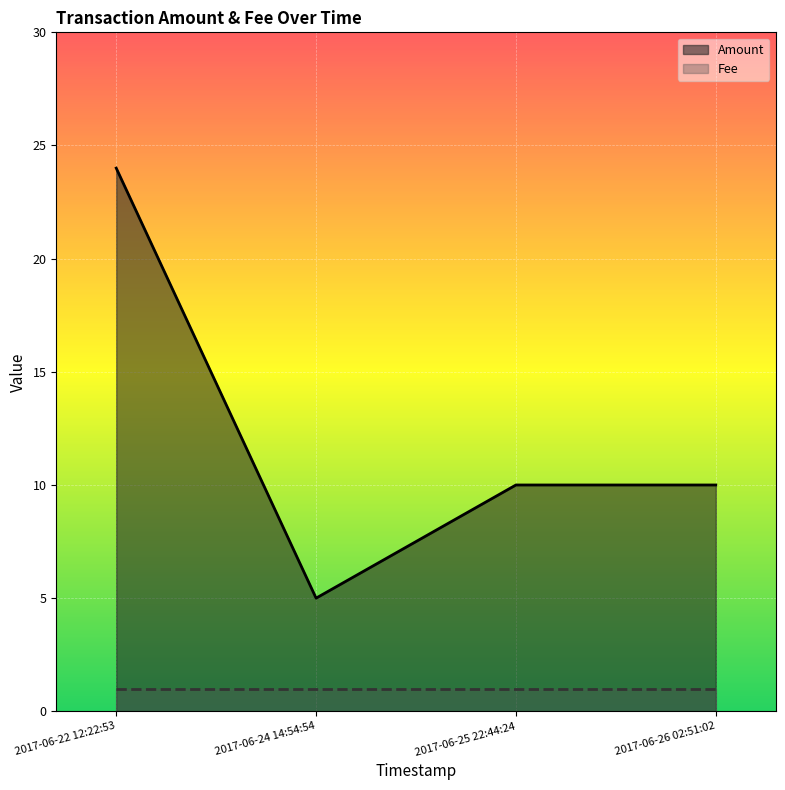

What is the sum of the values at 2017-06-25 22:44:24 and 2017-06-26 02:51:02?

20